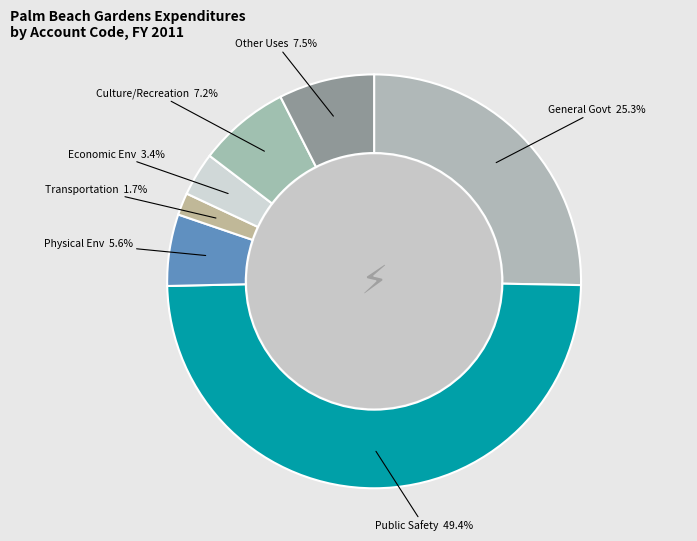

Count the number of slices in the pie.

7